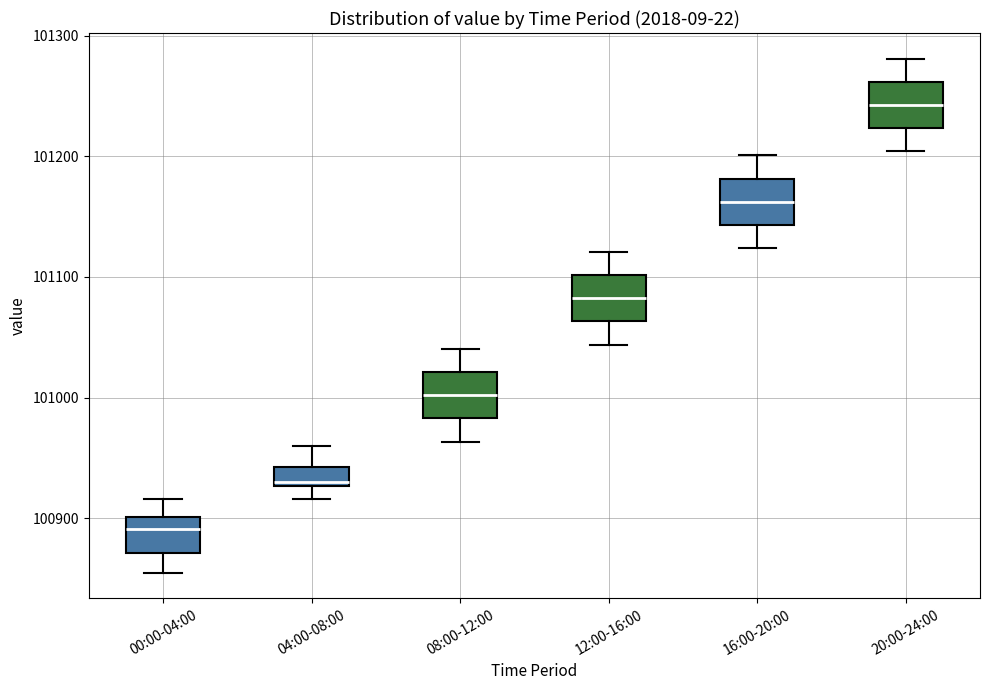

Reading left to right, read every box against the y-axis: the position of its median line, the range the box covers, and the ends of its whiskers. The values are not printed on the chart, so give them approximately, as read against the axis.

00:00-04:00: median 100890, box 100870 to 100900, whiskers 100850 to 100920
04:00-08:00: median 100930 (just above the box's lower edge), box 100930 to 100940, whiskers 100920 to 100960
08:00-12:00: median 101000, box 100980 to 101020, whiskers 100960 to 101040
12:00-16:00: median 101080, box 101060 to 101100, whiskers 101040 to 101120
16:00-20:00: median 101160, box 101140 to 101180, whiskers 101120 to 101200
20:00-24:00: median 101240, box 101220 to 101260, whiskers 101200 to 101280